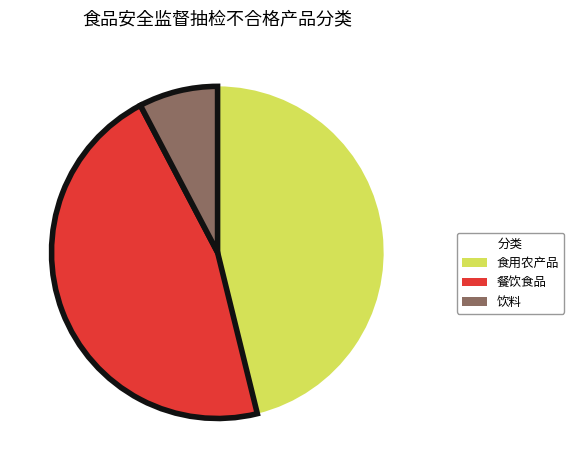

How many segments does this pie chart have?

3